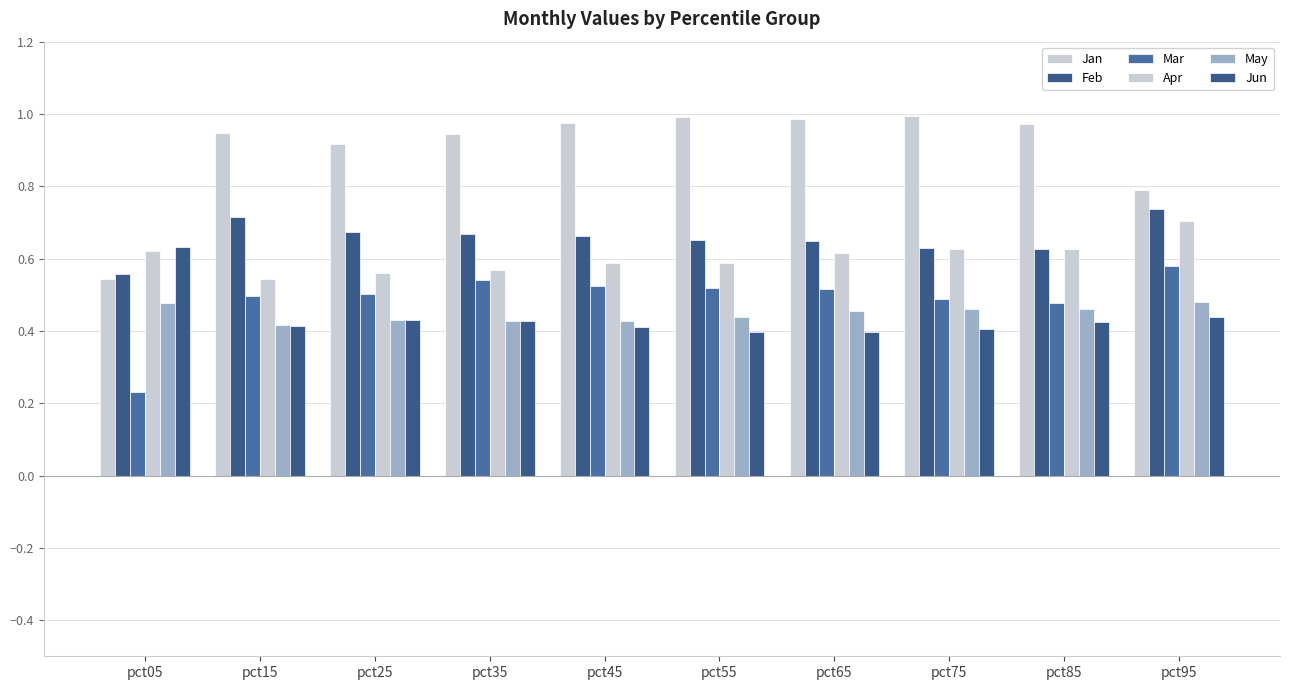

Does the chart contain any negative values?

No